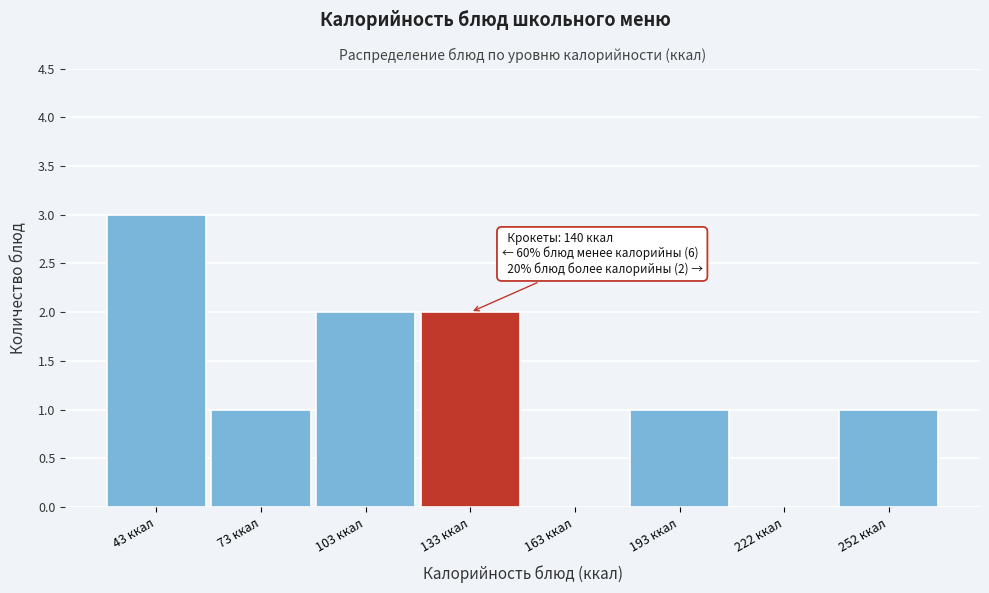

Reading left to right, extract all data points from this chart.

43 ккал=3	73 ккал=1	103 ккал=2	133 ккал=2	163 ккал=0	193 ккал=1	222 ккал=0	252 ккал=1